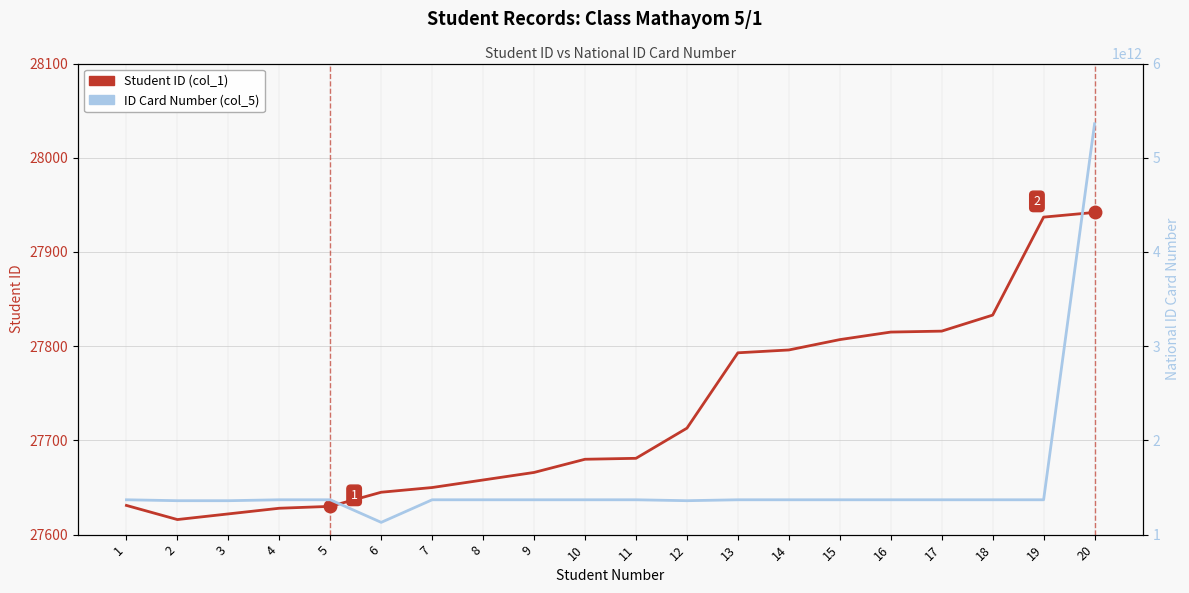

Is the value of Student ID (col_1) at 6 greater than the value of ID Card Number (col_5) at 5?

No